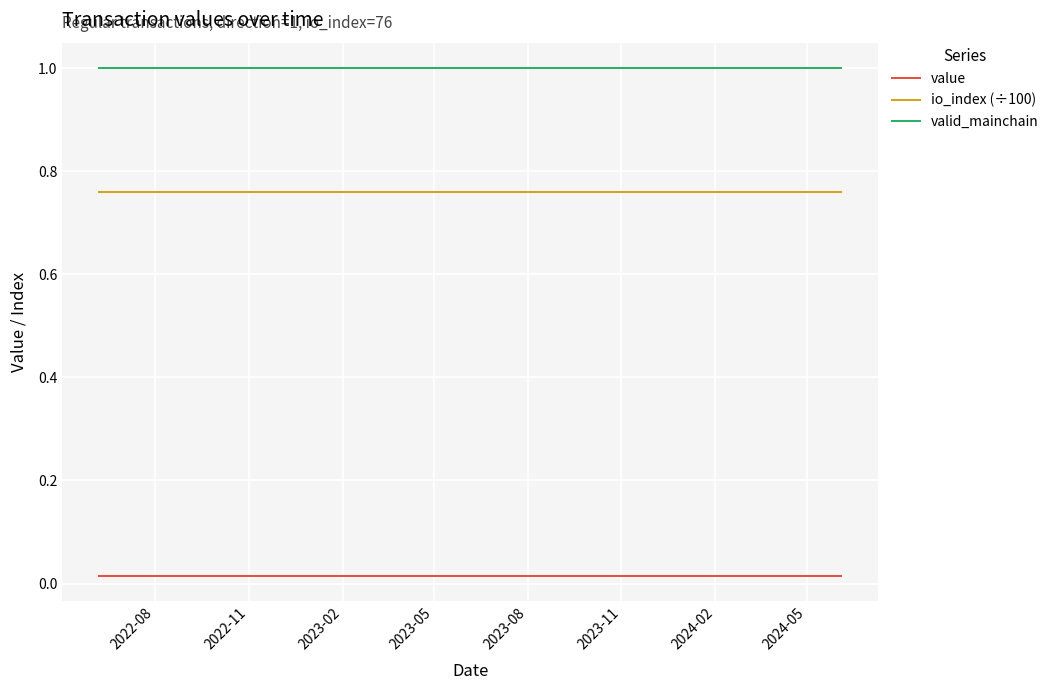

True or false: valid_mainchain and value intersect in this chart.

False